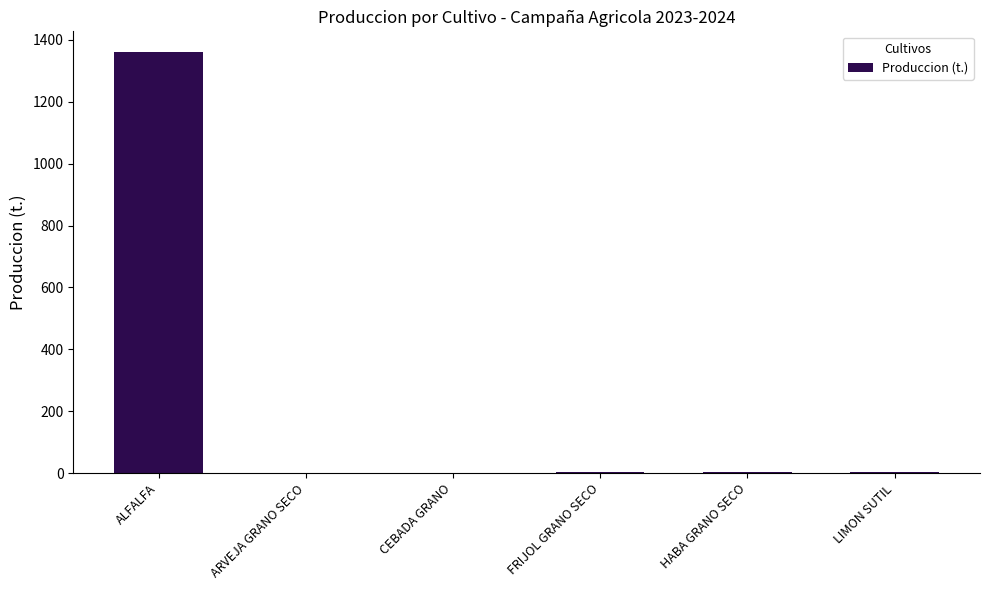

Is it true that the value at FRIJOL GRANO SECO is 2.1?

True